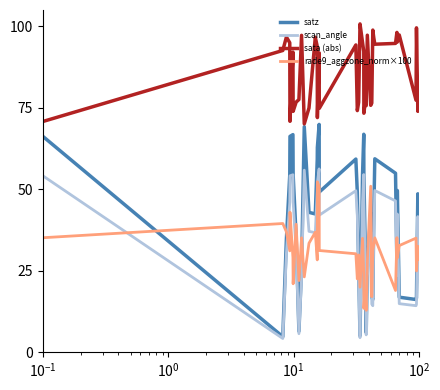

What is the difference between the second highest and minimum values in the rade9_aggzone_norm×100 series?

38.1